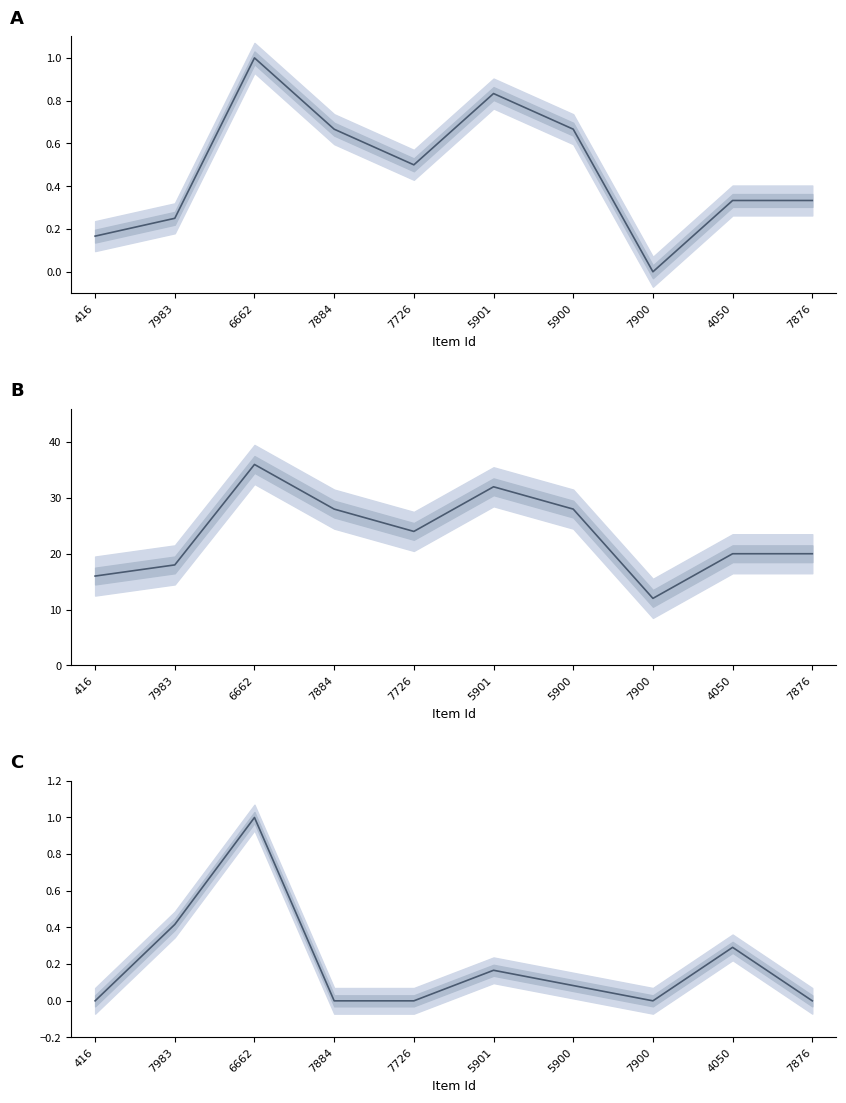

At which category does Extent of Work (pages) reach its first local valley?

7726